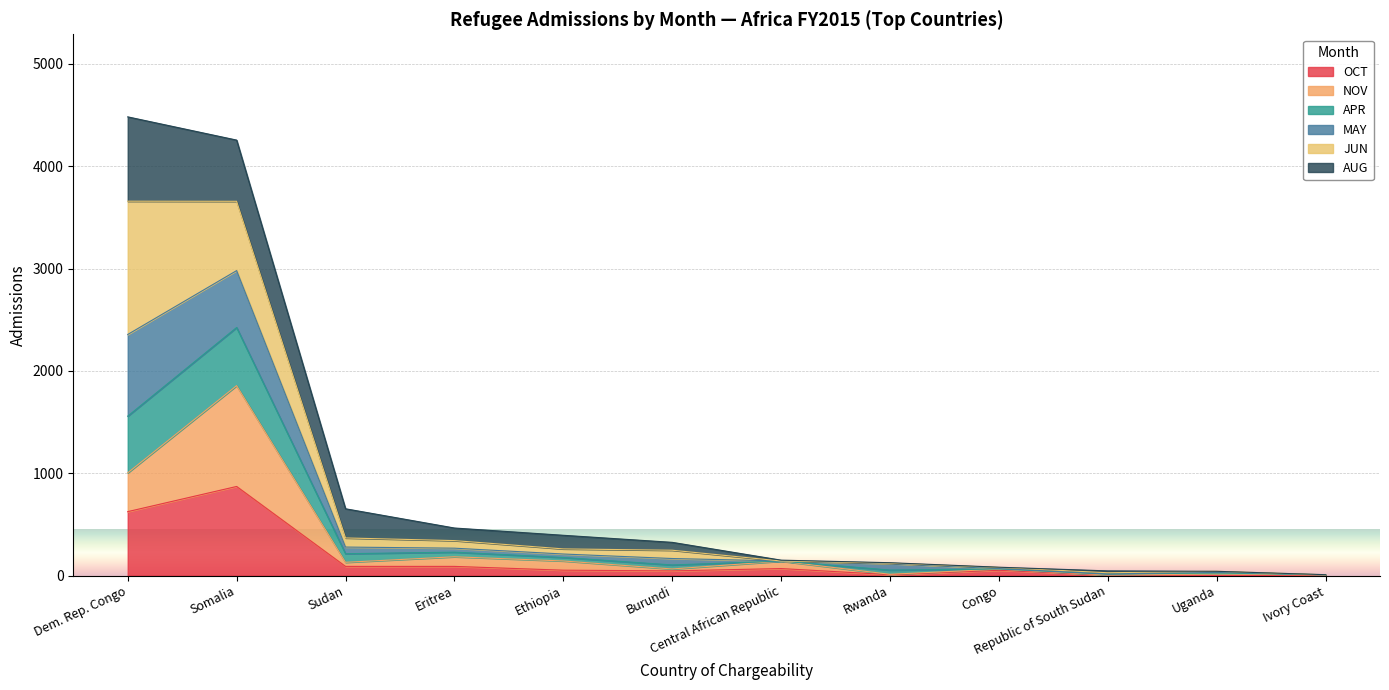

What is the maximum value for OCT?

871